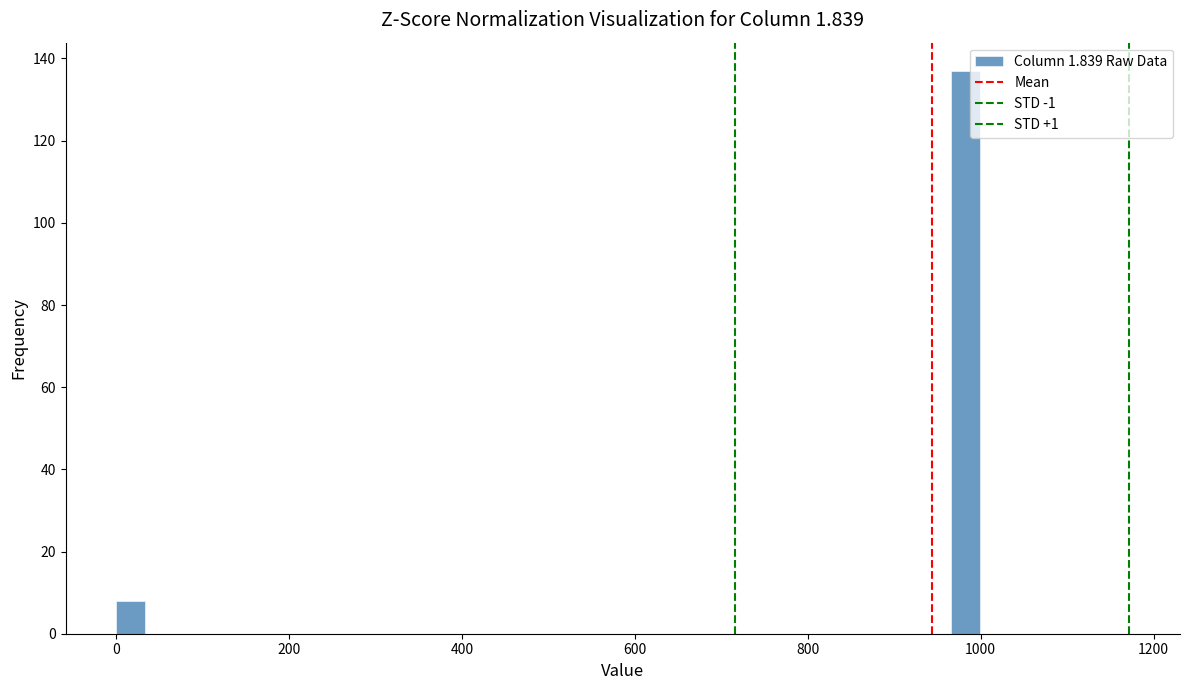

Read against the x-axis, roughly where is the centre of the tallest bar?

980